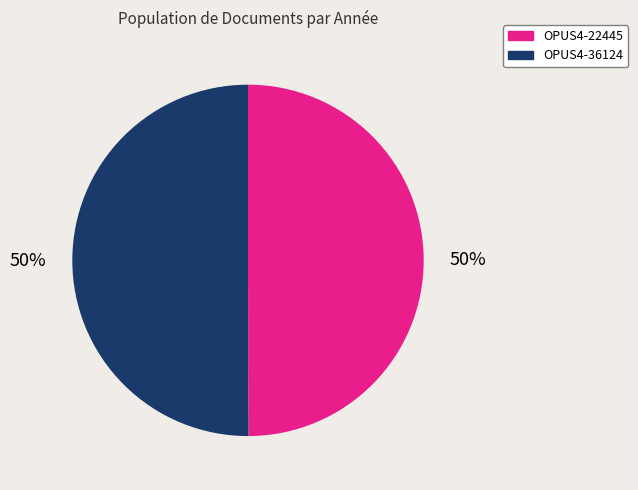

Is the sum of OPUS4-22445 and OPUS4-36124 greater than half?

Yes